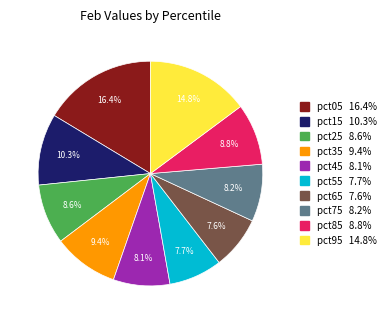

True or false: pct05 accounts for 16% of the total.

True